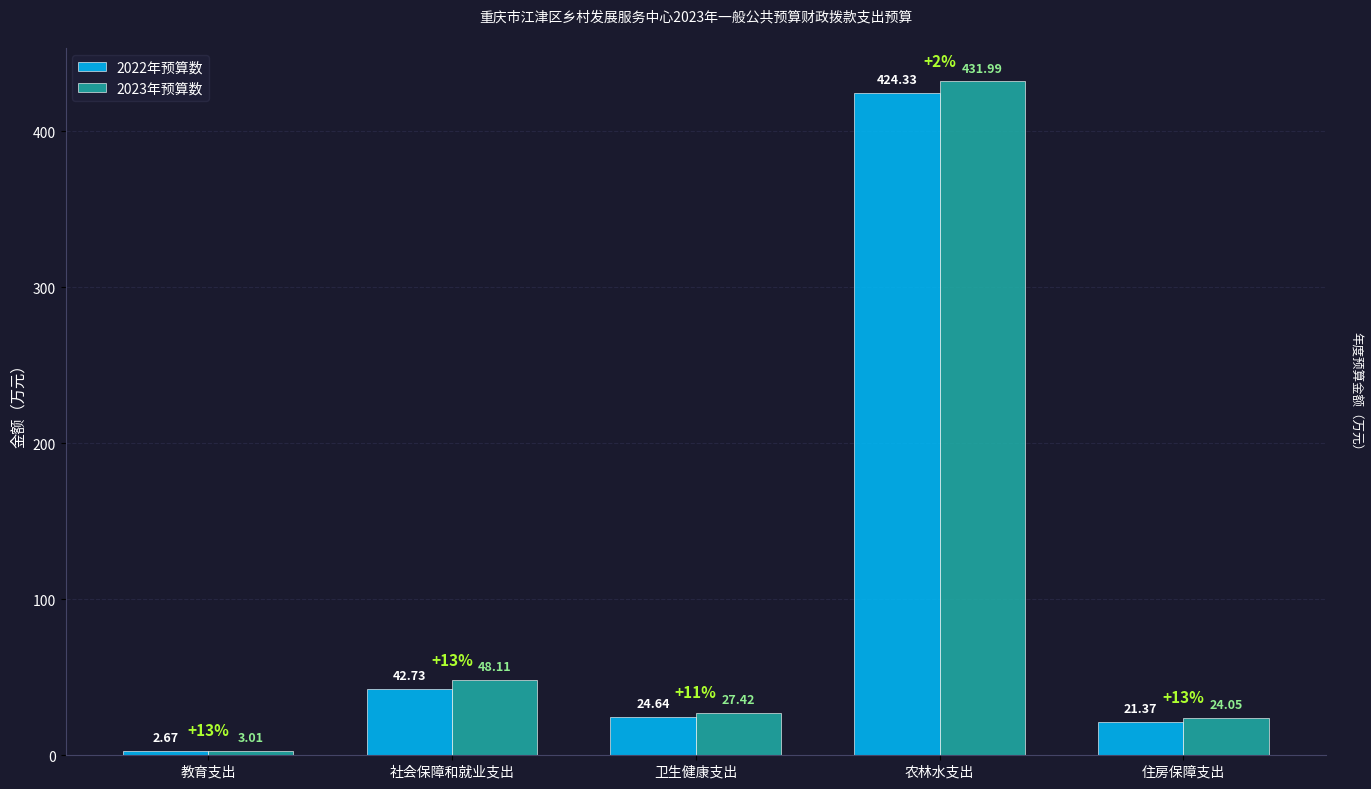

At which category does the chart reach its peak across all series?

农林水支出